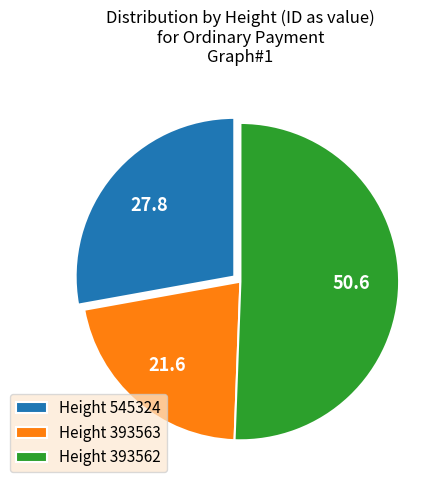

Does any single category account for the majority?

Yes